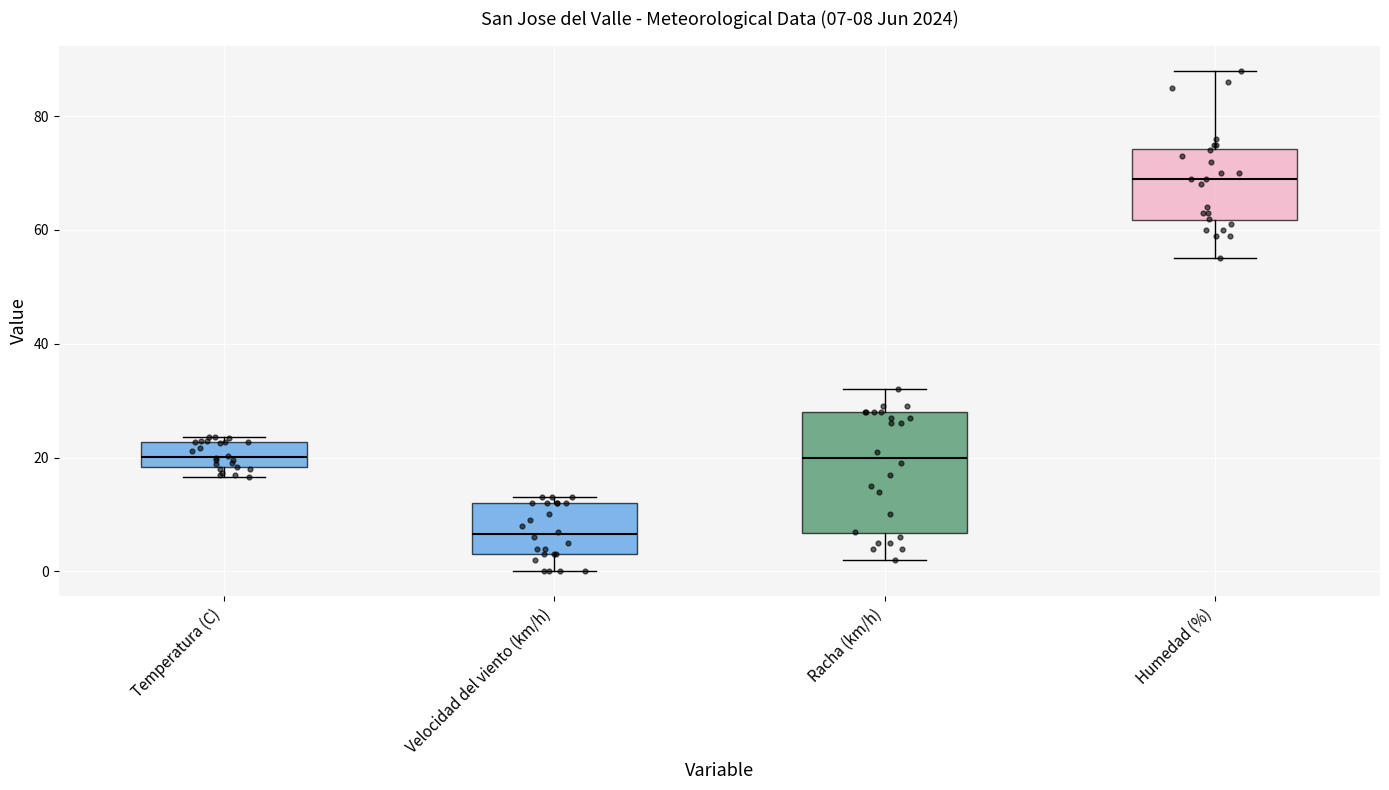

Which box's median line is the lowest?

Velocidad del viento (km/h)